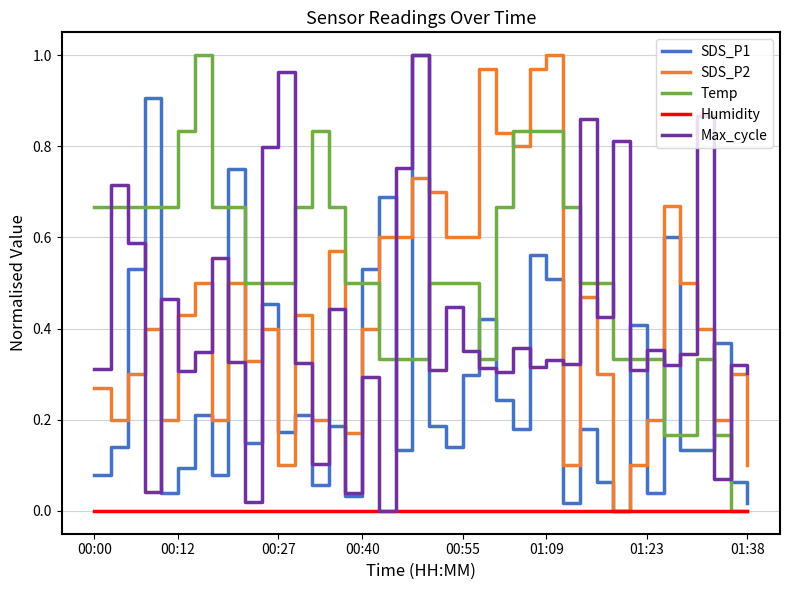

What are all the series names shown in the legend?

SDS_P1, SDS_P2, Temp, Humidity, Max_cycle